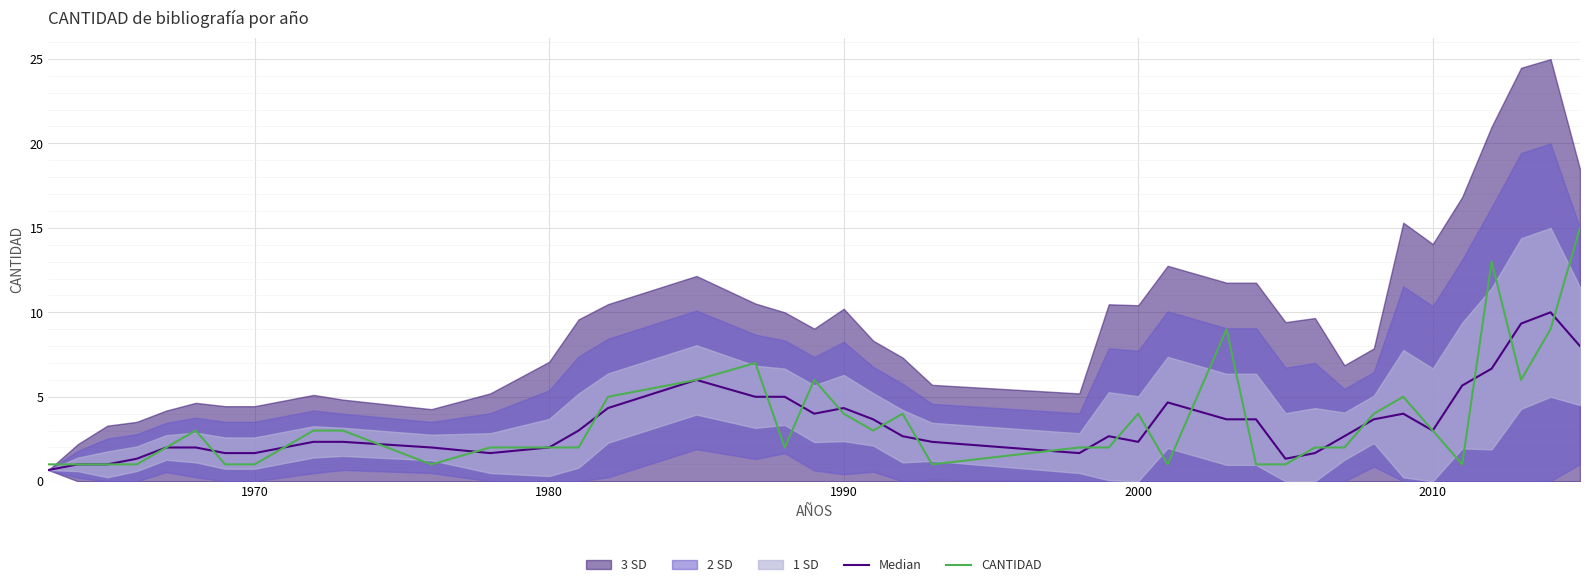

What is the lowest value of the CANTIDAD series?

1.0